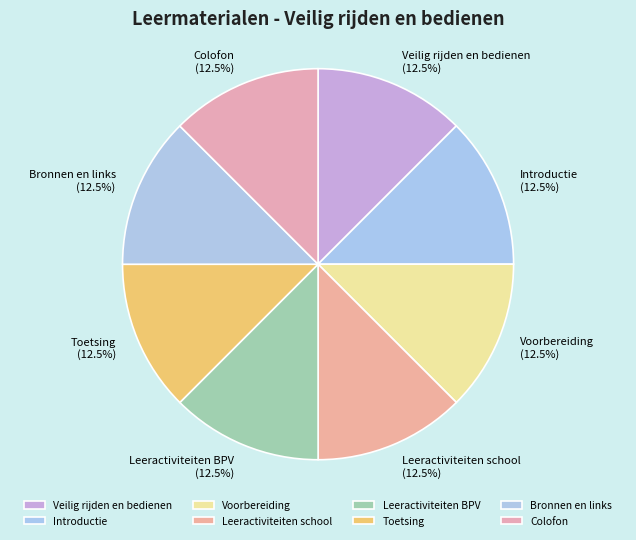

What portion of the pie excludes Bronnen en links?

87.5%